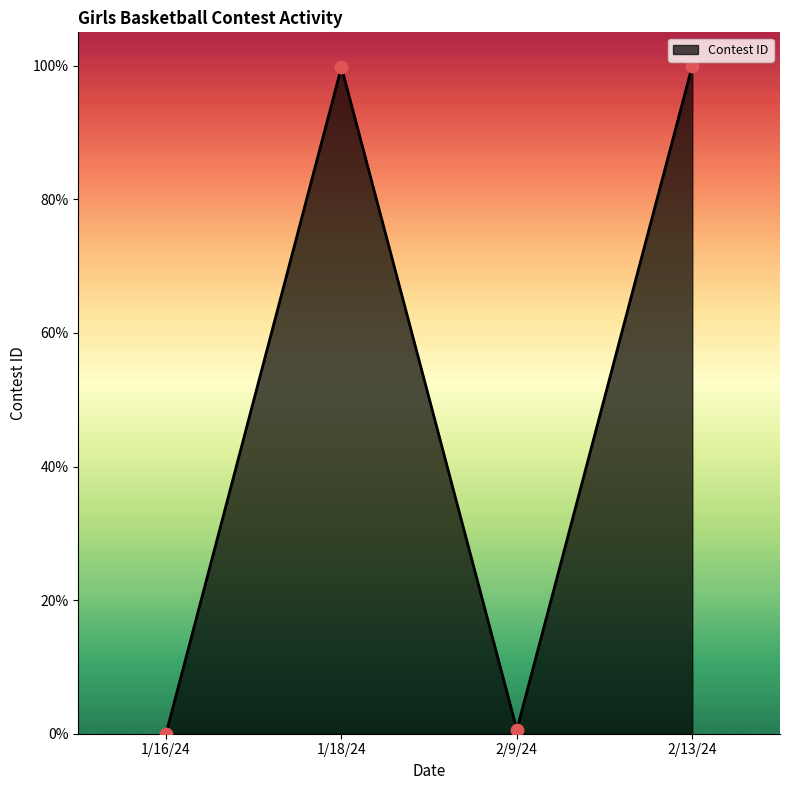

What is the change in value from 1/16/24 to 2/13/24?

+1.0